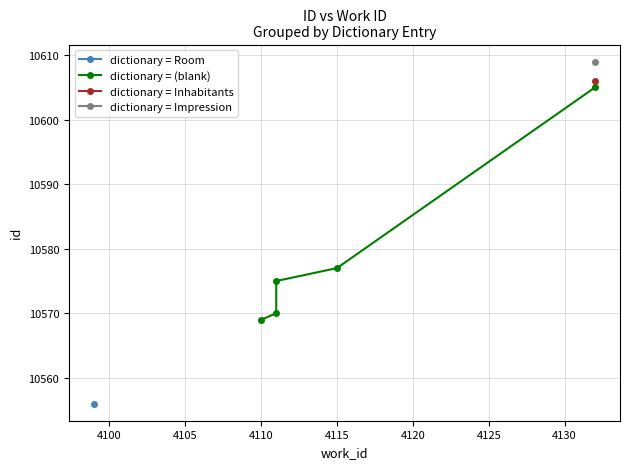

Does the chart display data point markers on the line(s)?

Yes